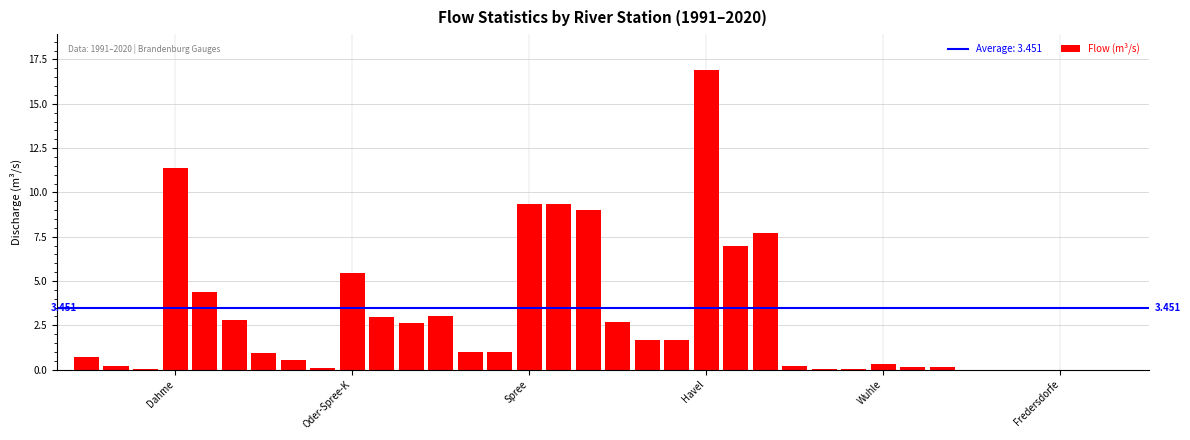

Which label corresponds to the largest value in the chart?

Havel